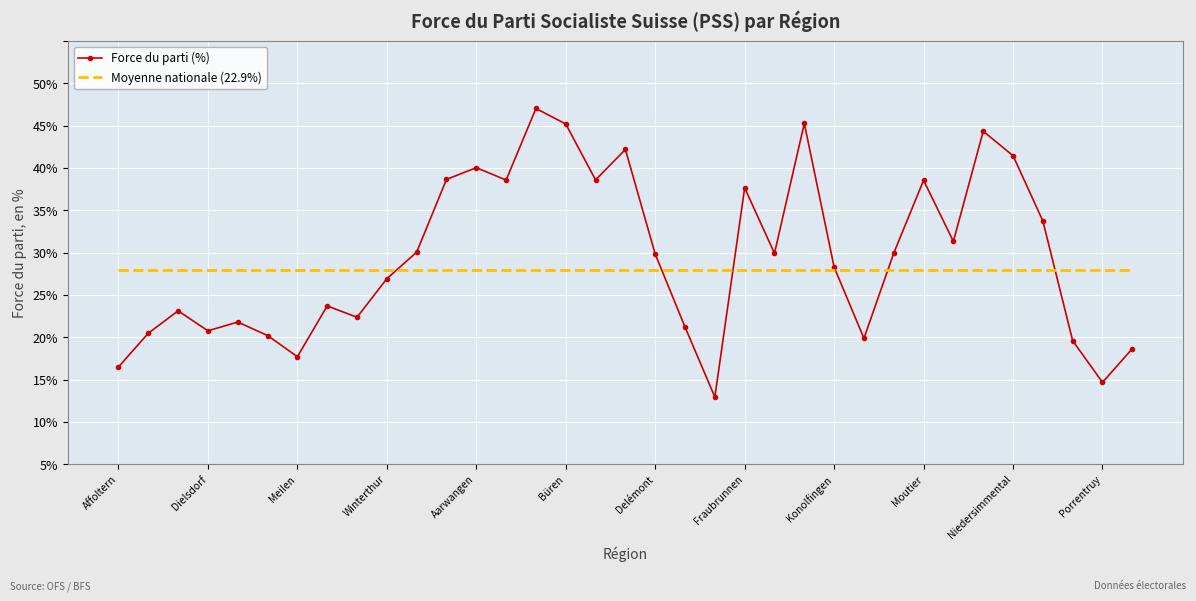

Which label corresponds to the largest value in the chart?

14